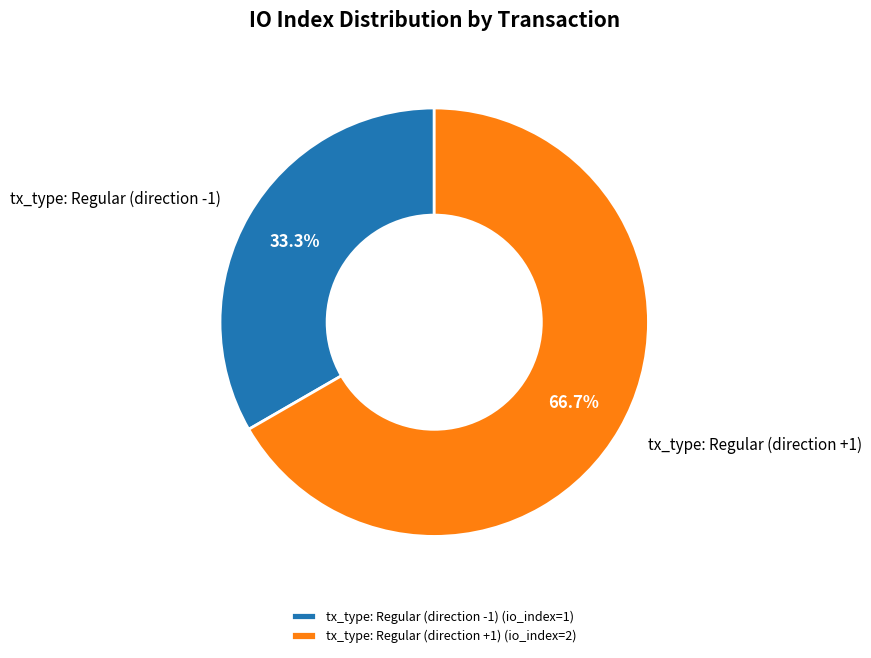

Does tx_type: Regular (direction -1) represent more than half of the total?

No